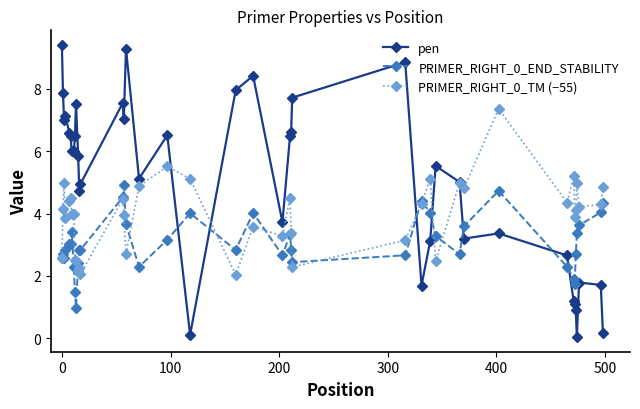

How many intersections are there between pen and PRIMER_RIGHT_0_END_STABILITY?

7